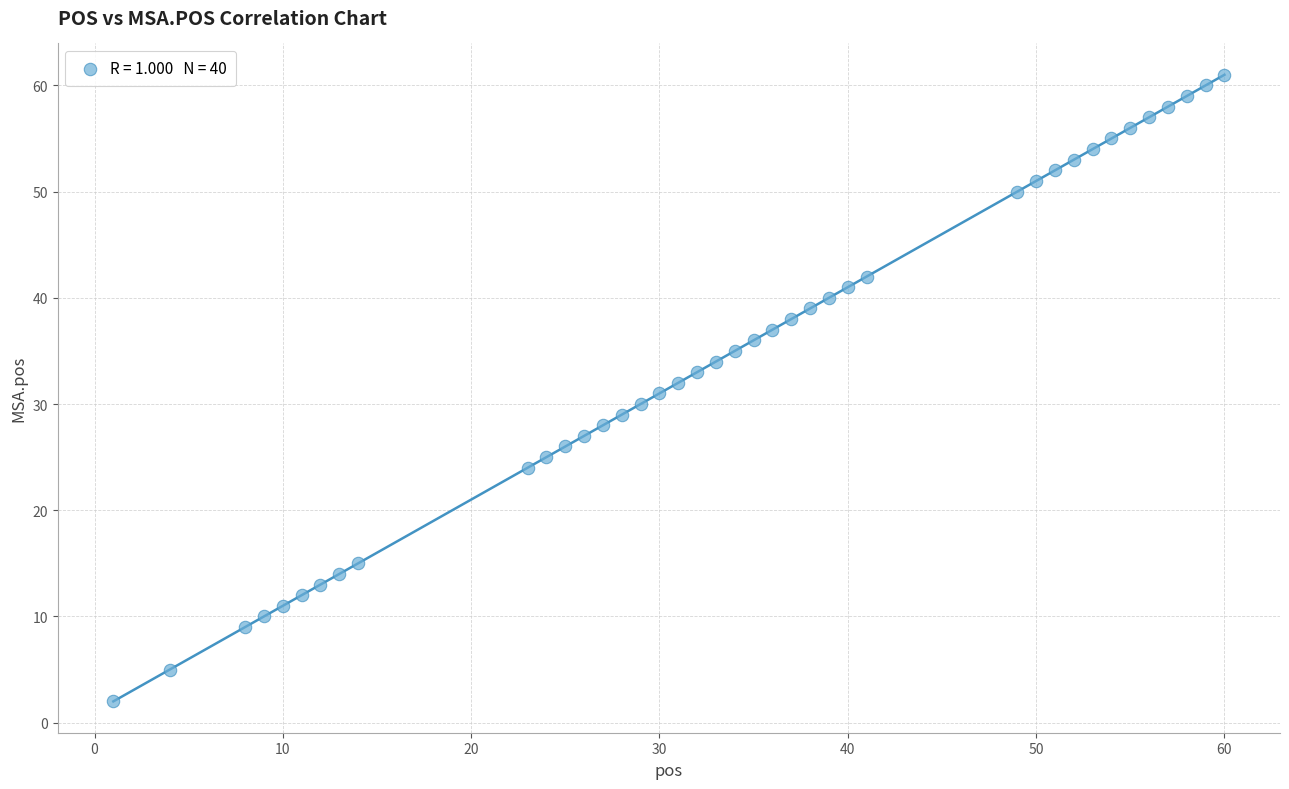

What is the range of X values (max minus min)?

59